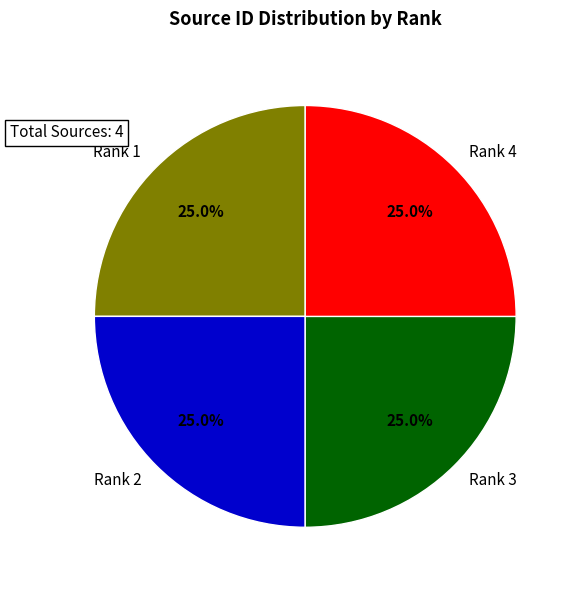

True or false: Rank 2 accounts for 32% of the total.

False